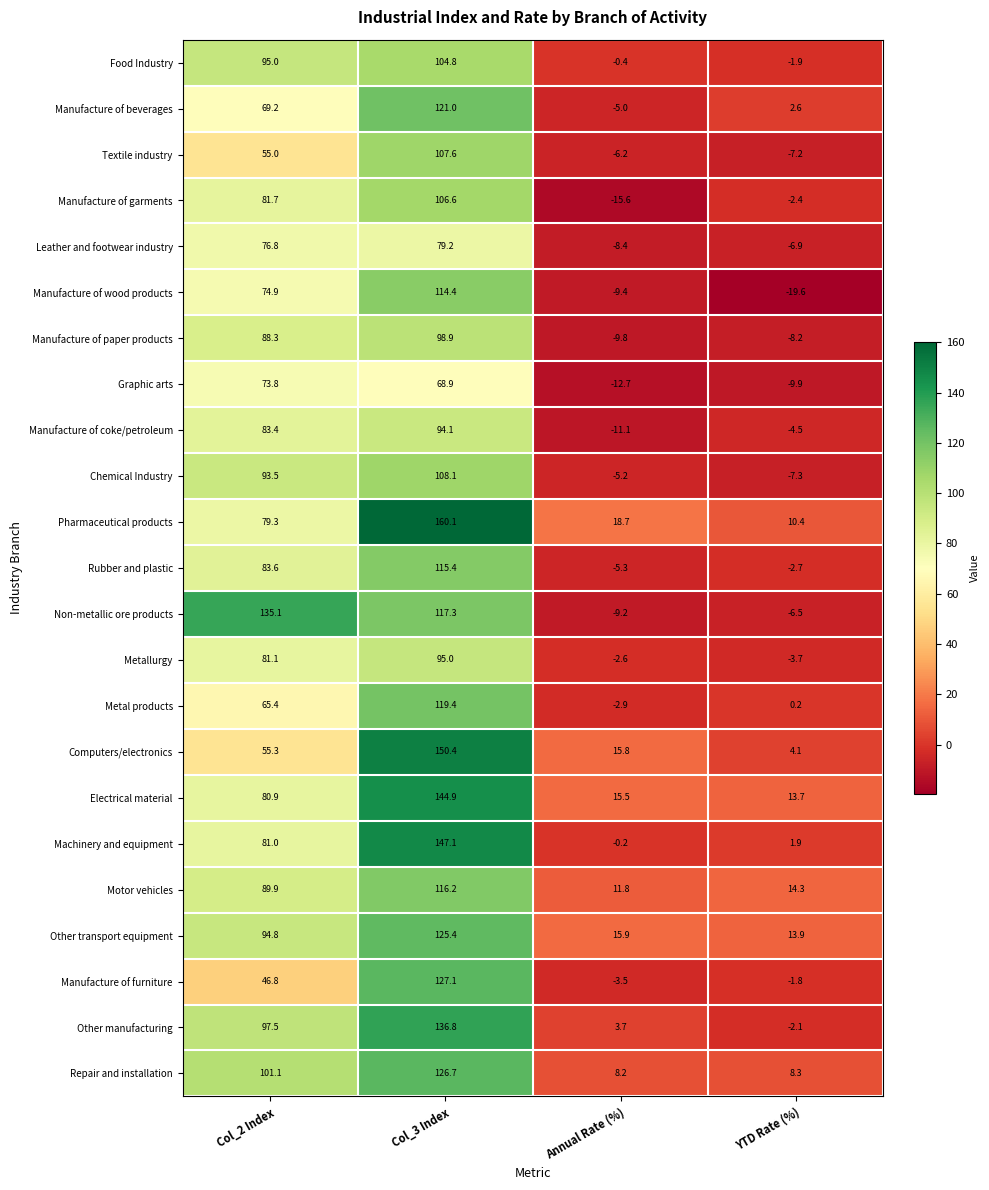

Which series has the largest range (max minus min)?

Pharmaceutical products